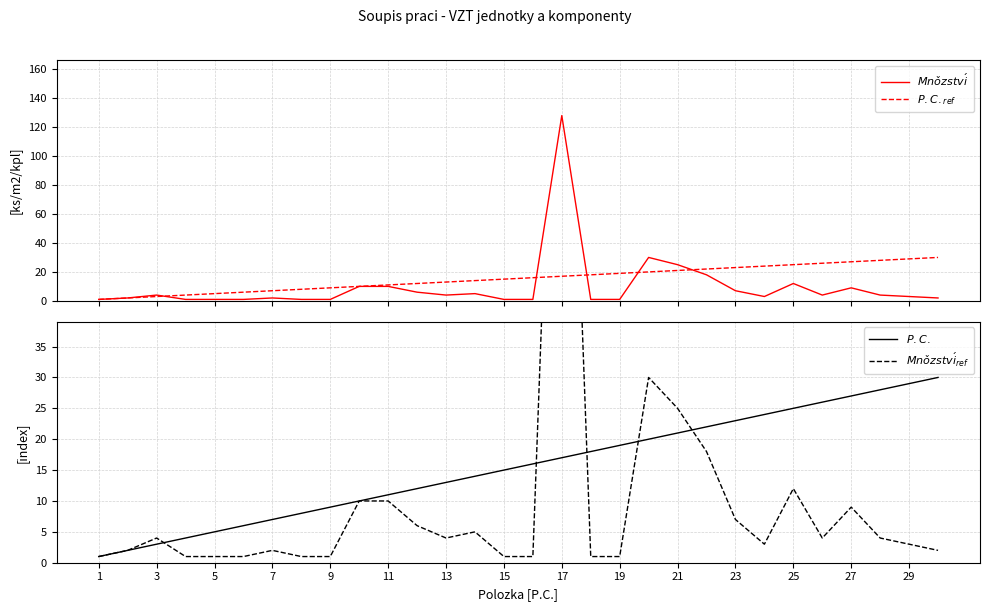

True or false: $Mno\check{z}stv\acute{i}$ and $P.C.$ intersect in this chart.

True